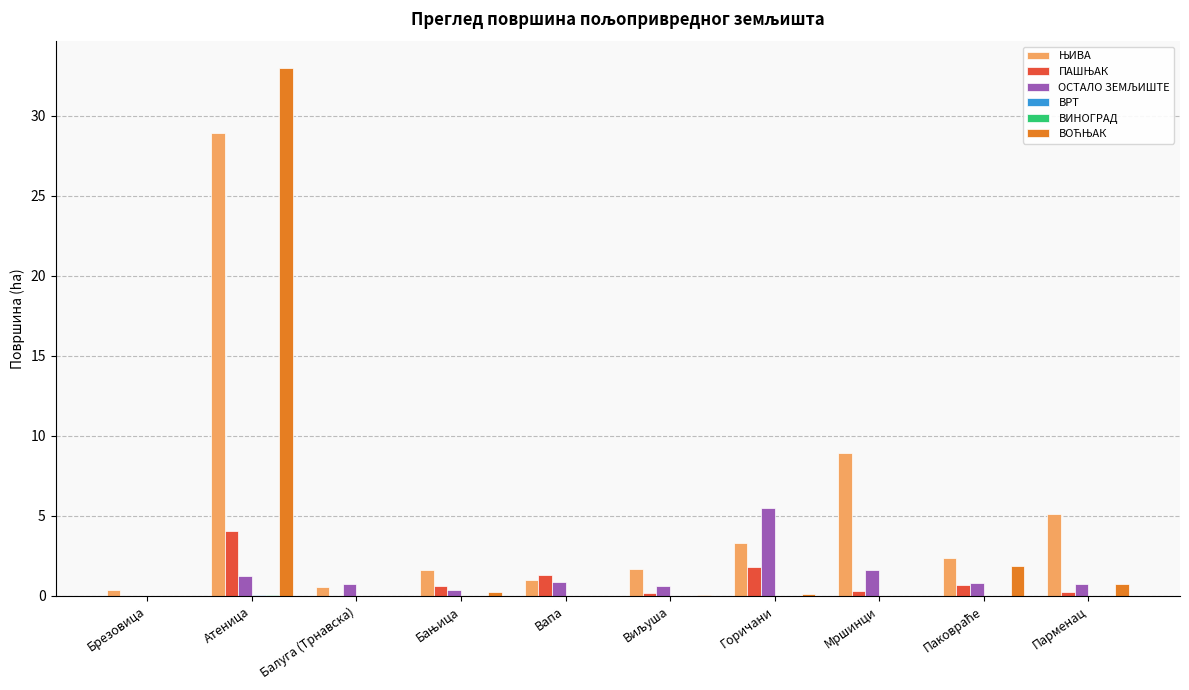

What is the greatest value displayed?

33.0